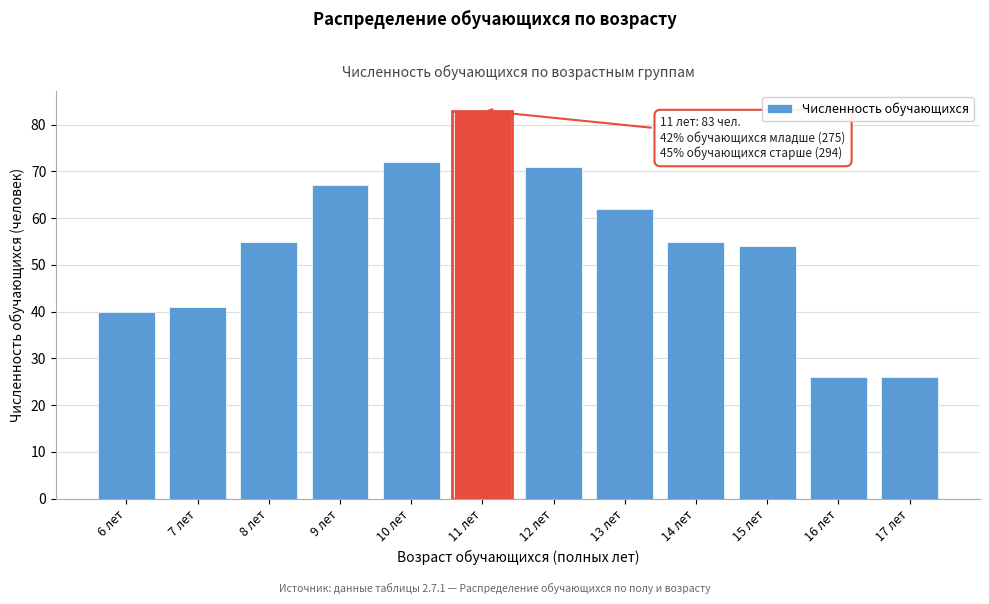

Reading left to right, what are all the values shown in this chart?

40	41	55	67	72	83	71	62	55	54	26	26